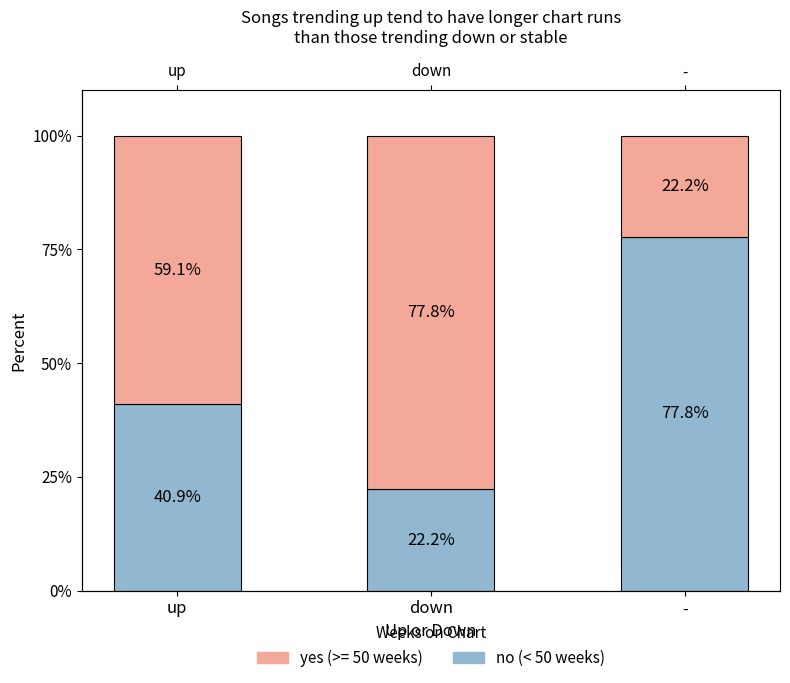

List the labels in order of value, largest first.

-, up, down